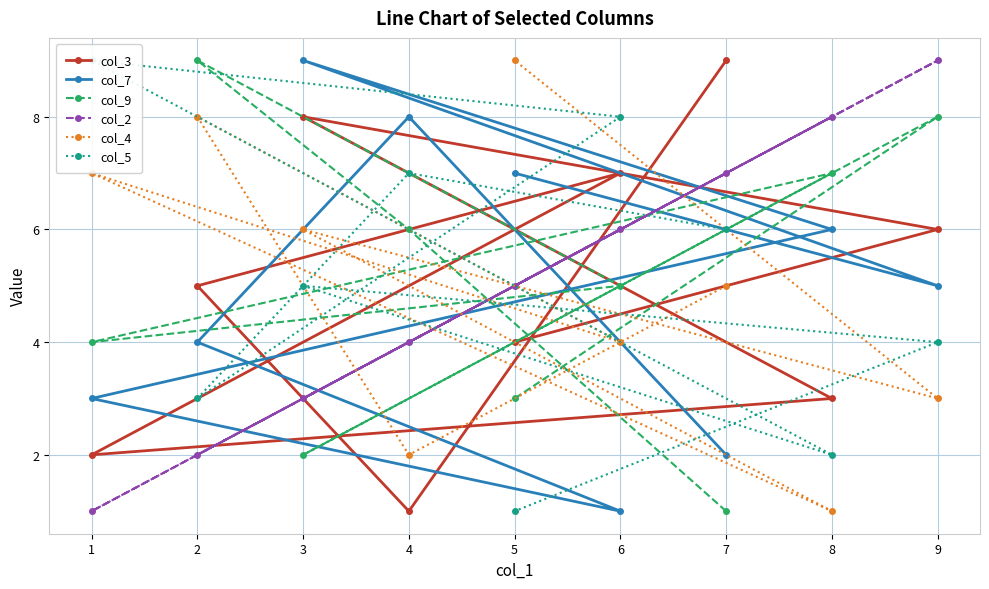

True or false: col_9 and col_2 cross at least once.

True